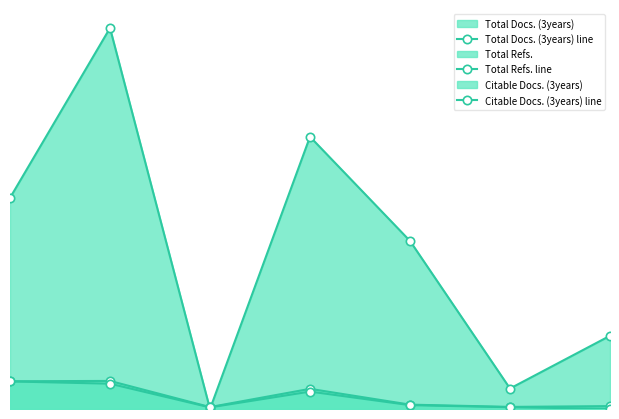

Which category has the lowest value in the Total Docs. (3years) line series?

3